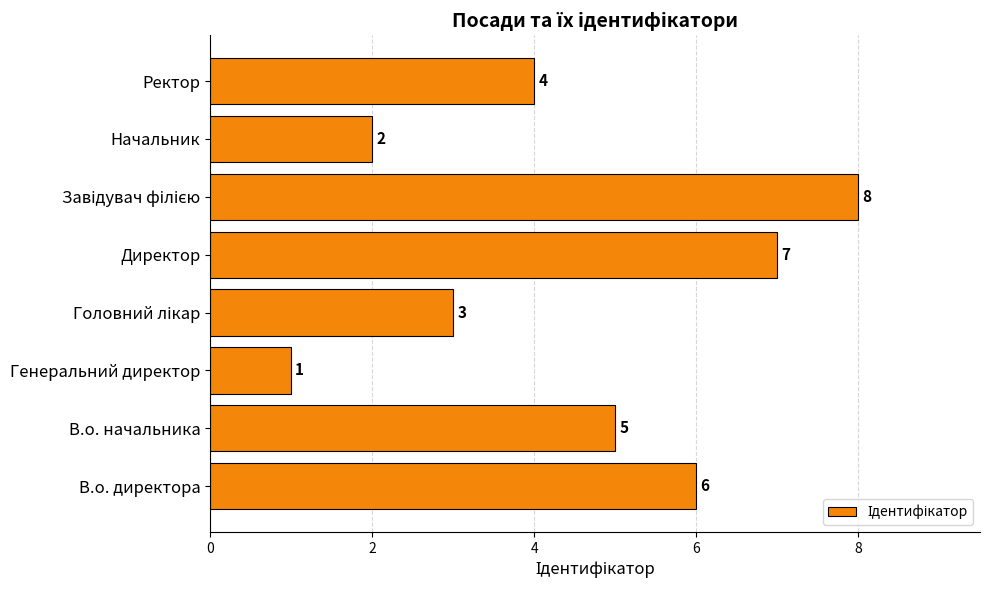

The chart shows a value of 2 at Начальник. True or false?

True